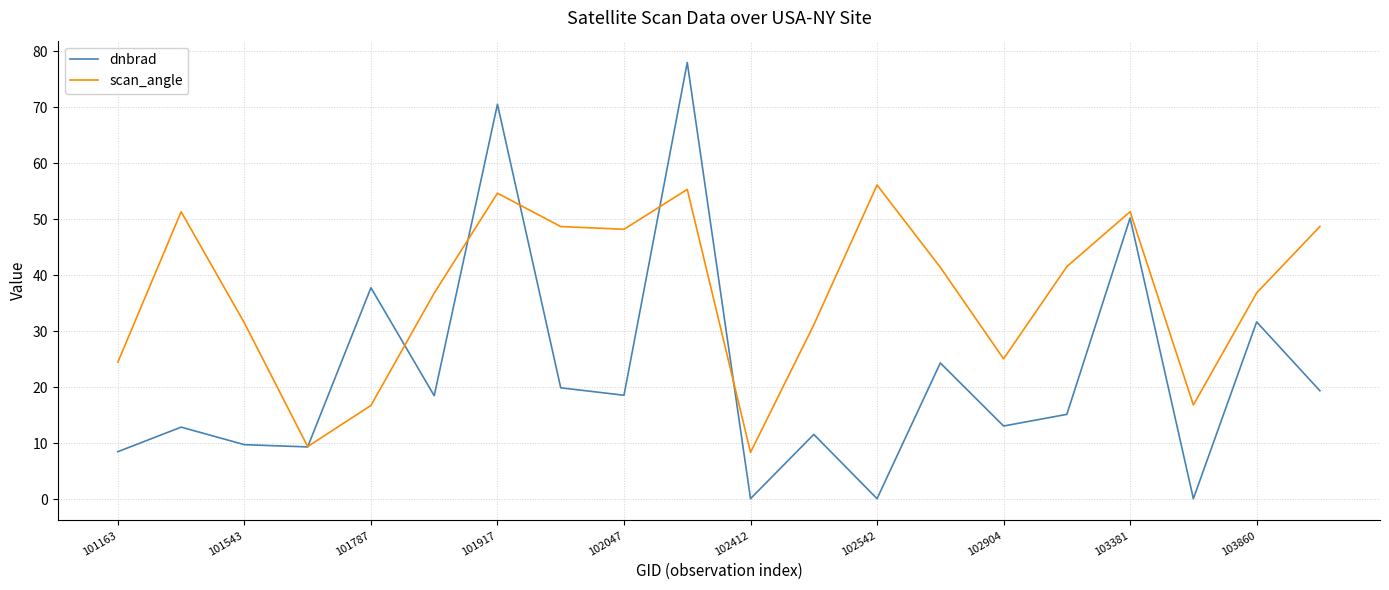

What is the highest value of the dnbrad series?

78.0